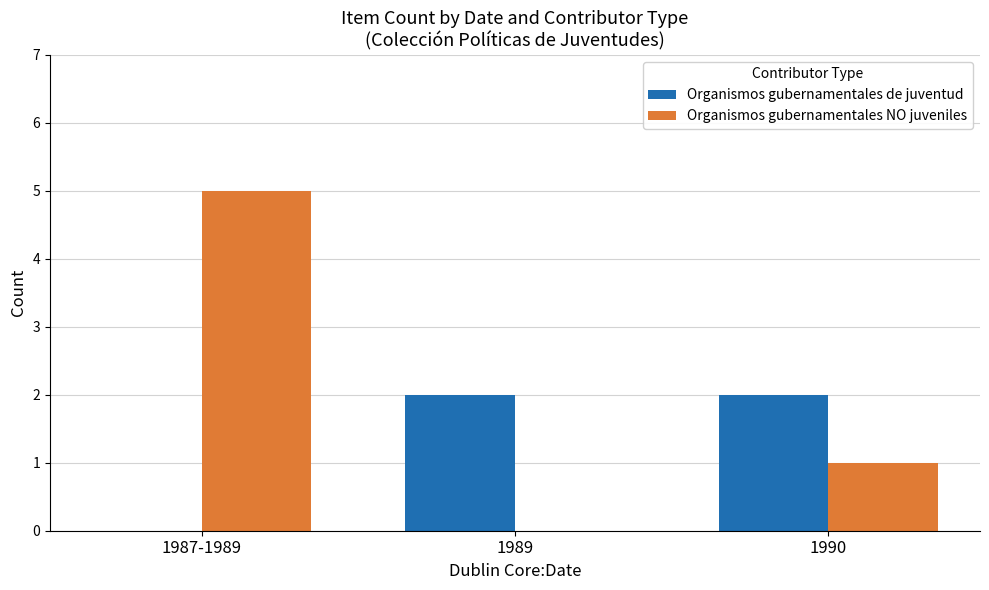

What is the sum of all Organismos gubernamentales NO juveniles values?

6